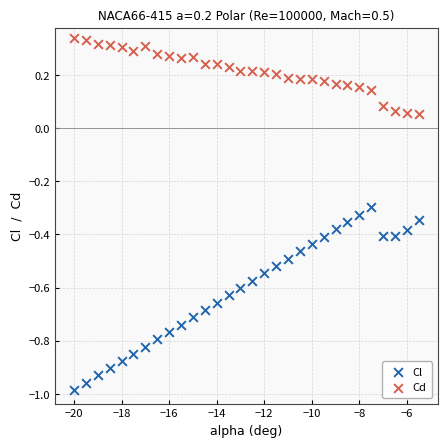

Across all data points, what is the range of X values (max minus min)?

14.5